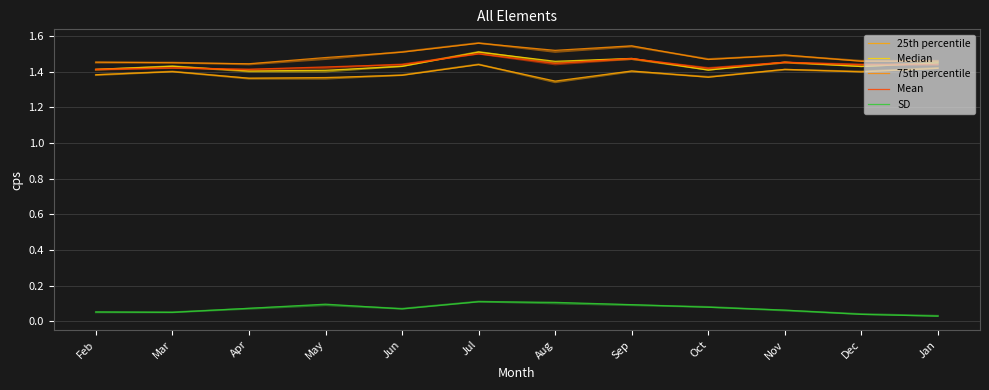

Rank the series at Sep from lowest to highest value.

SD, 25th percentile, Mean, Median, 75th percentile